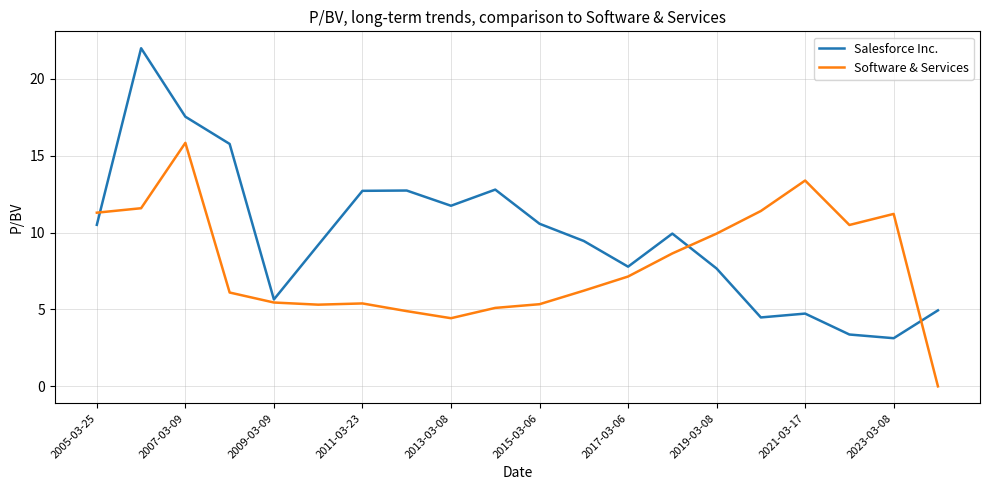

Which series has the widest spread of values?

Salesforce Inc.